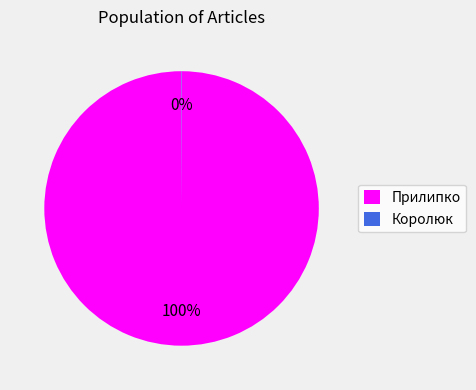

Which category accounts for the majority?

Прилипко